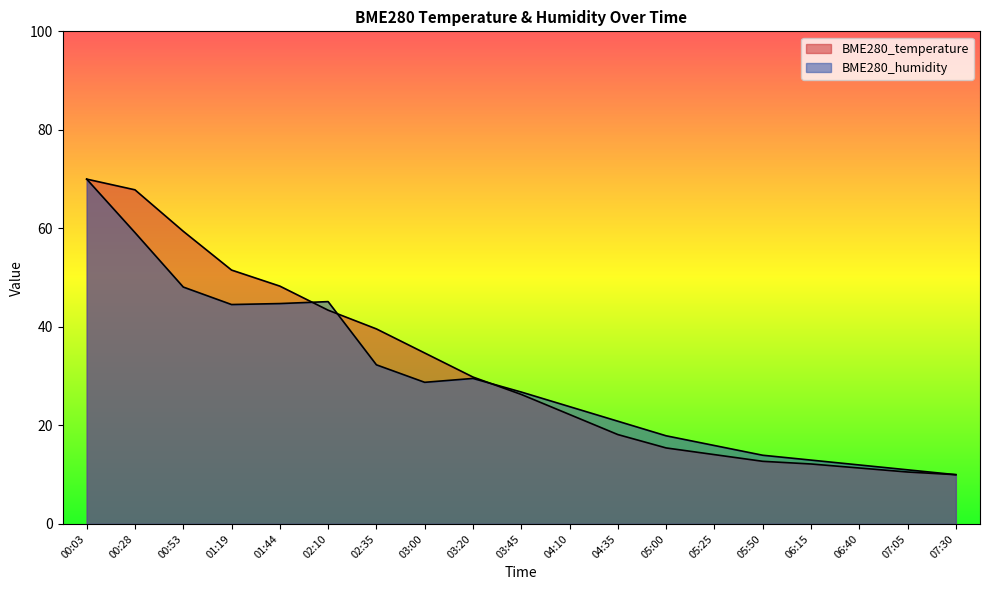

Rank the series at 05:50 from lowest to highest value.

BME280_temperature, BME280_humidity